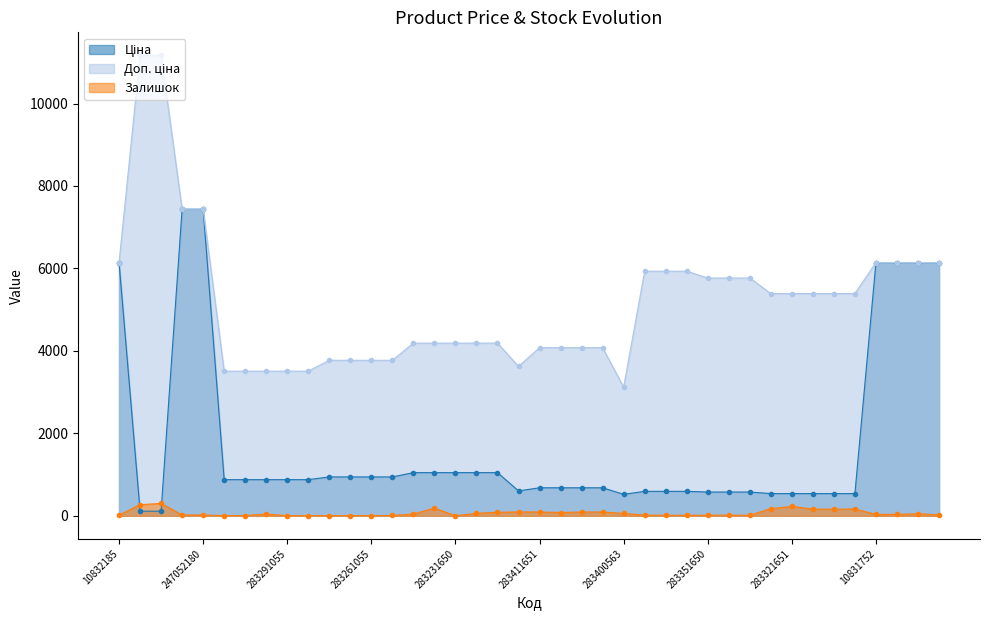

What position from the right is 281731856?

21